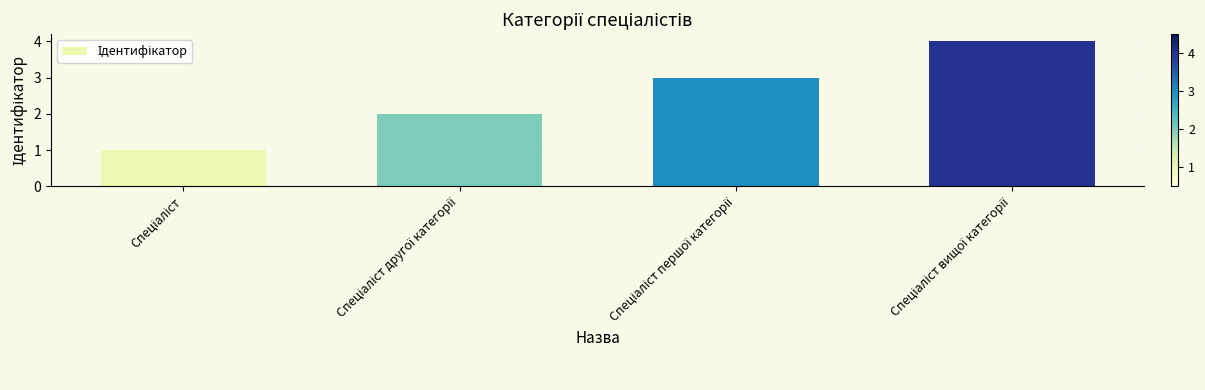

What is the greatest value displayed?

4